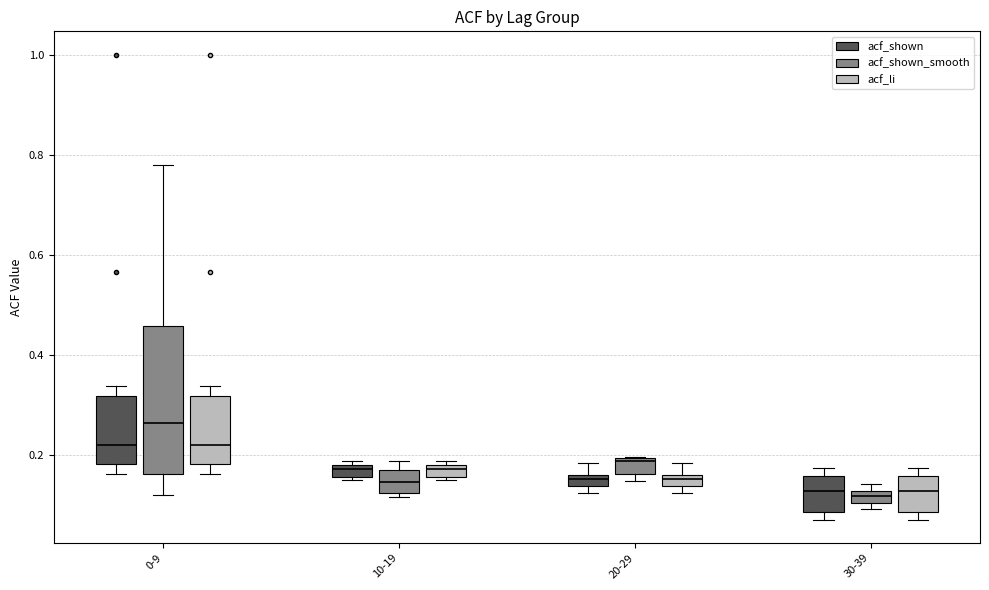

Where is the upper edge of the box for 20-29 (acf_shown) on the y-axis? The values are not printed on the chart, so give them approximately, as read against the axis.

0.16